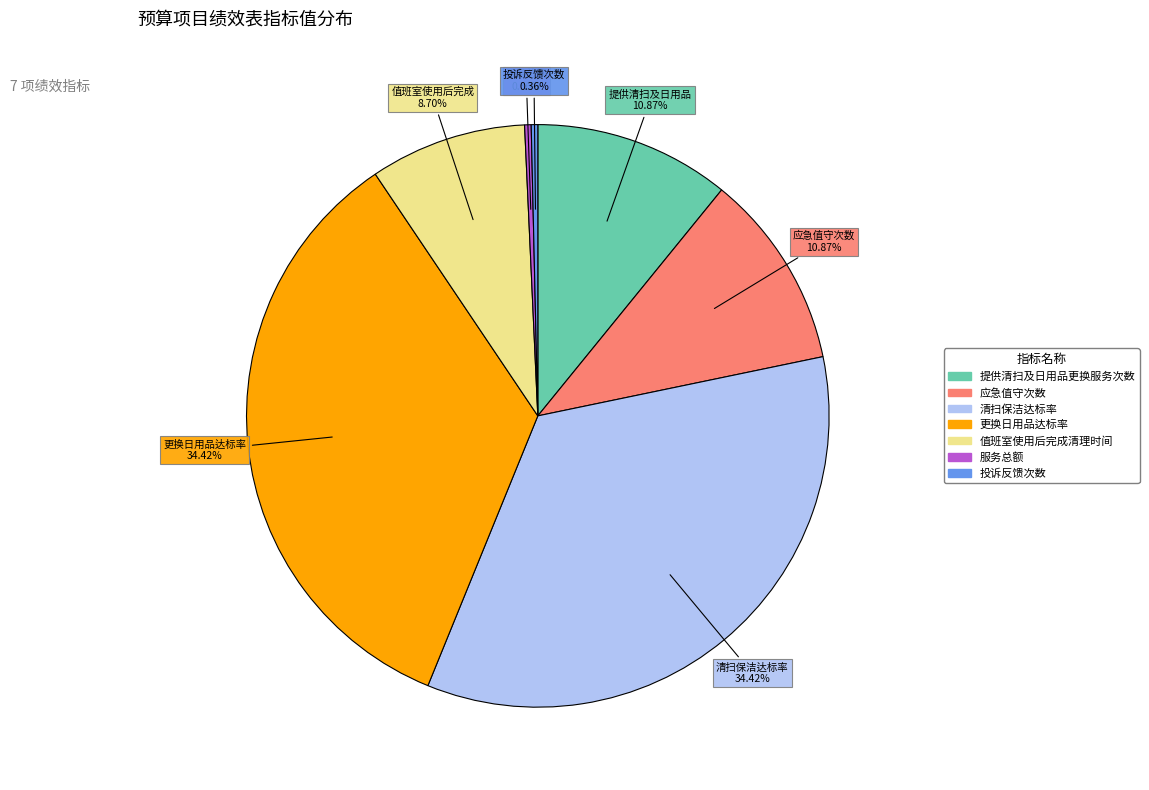

The 更换日用品达标率 slice represents 29% of the pie. True or false?

False